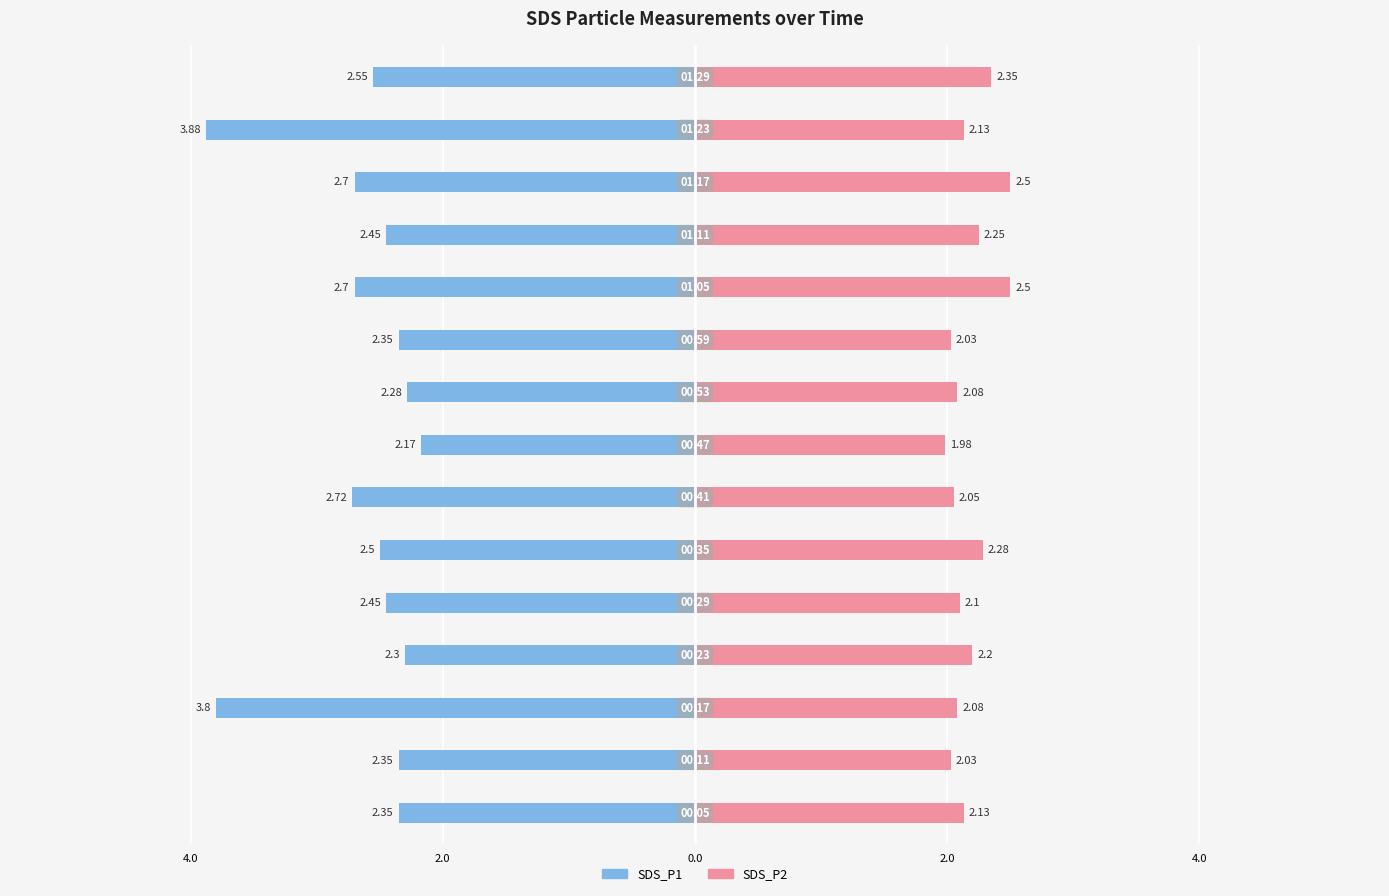

Which series has the widest spread of values?

SDS_P1